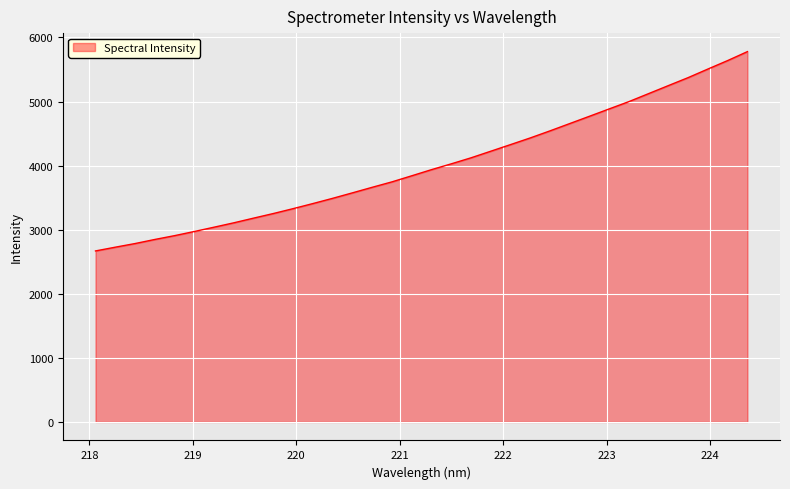

What is the greatest value displayed?

5779.5